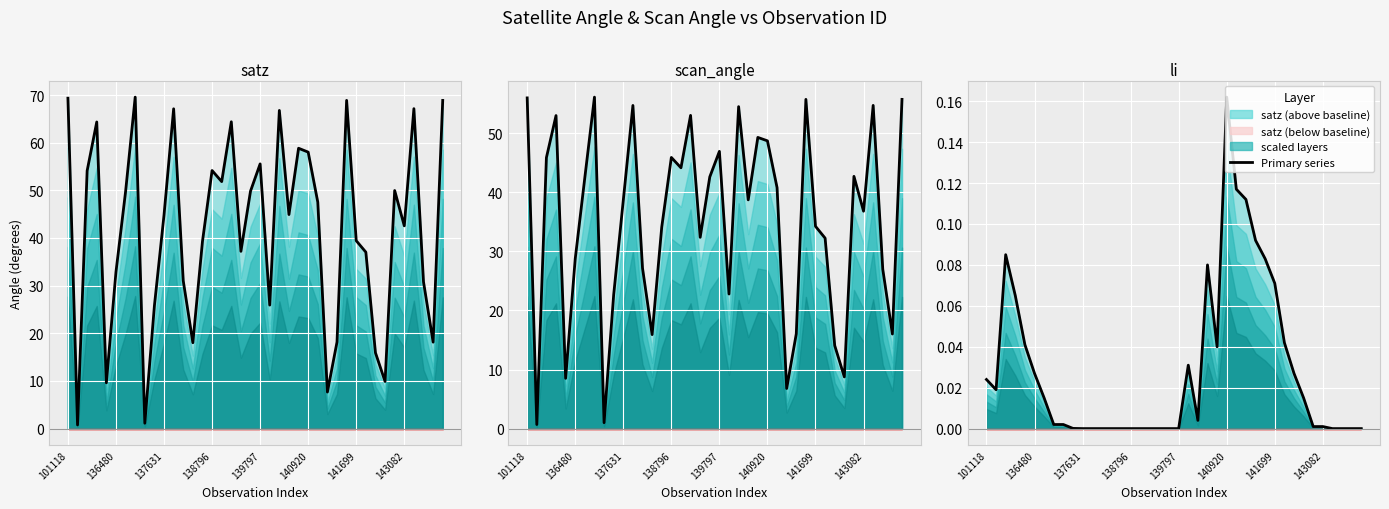

The value of scan_angle at 36 is 54.7. True or false?

True